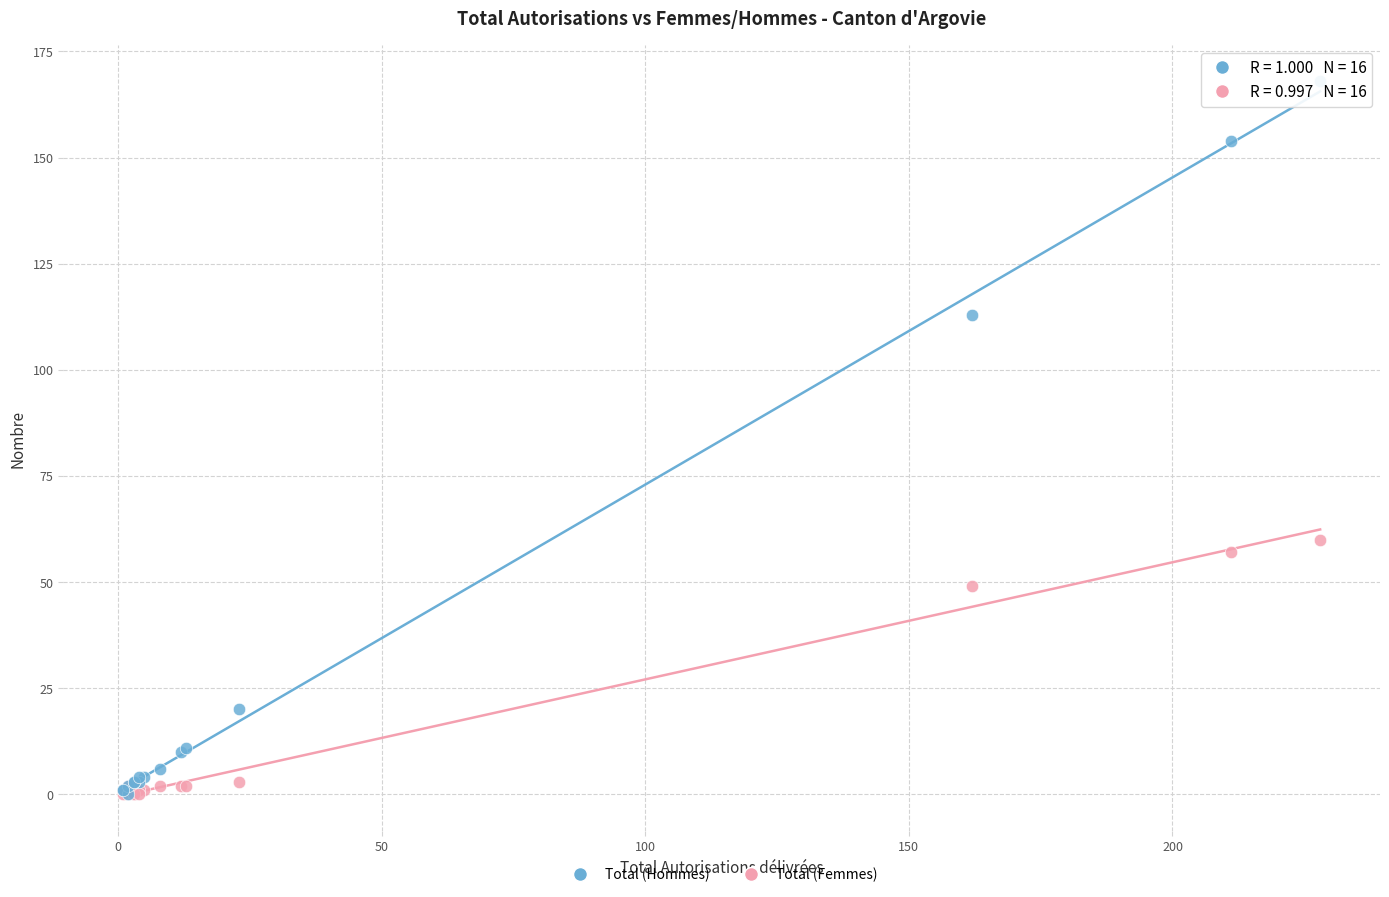

In the Total (Hommes) series, what Y value is closest to 84?

113